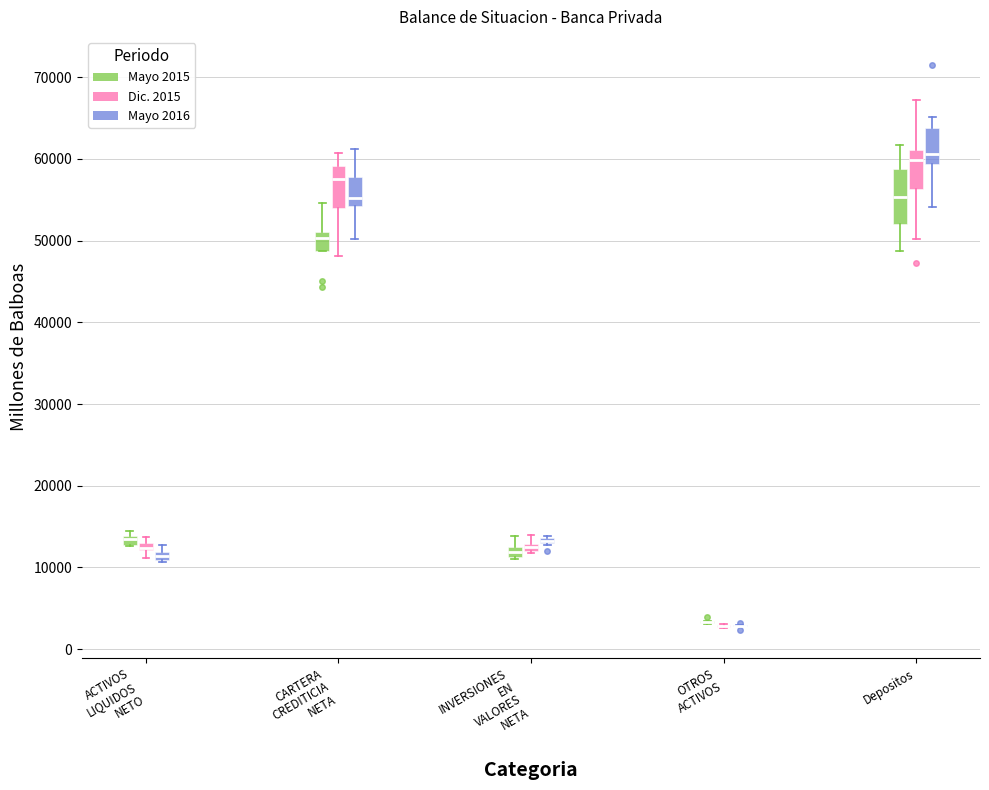

Where does the upper whisker of the box for INVERSIONES EN VALORES NETA (Dic. 2015) end on the y-axis? The values are not printed on the chart, so give them approximately, as read against the axis.

14000